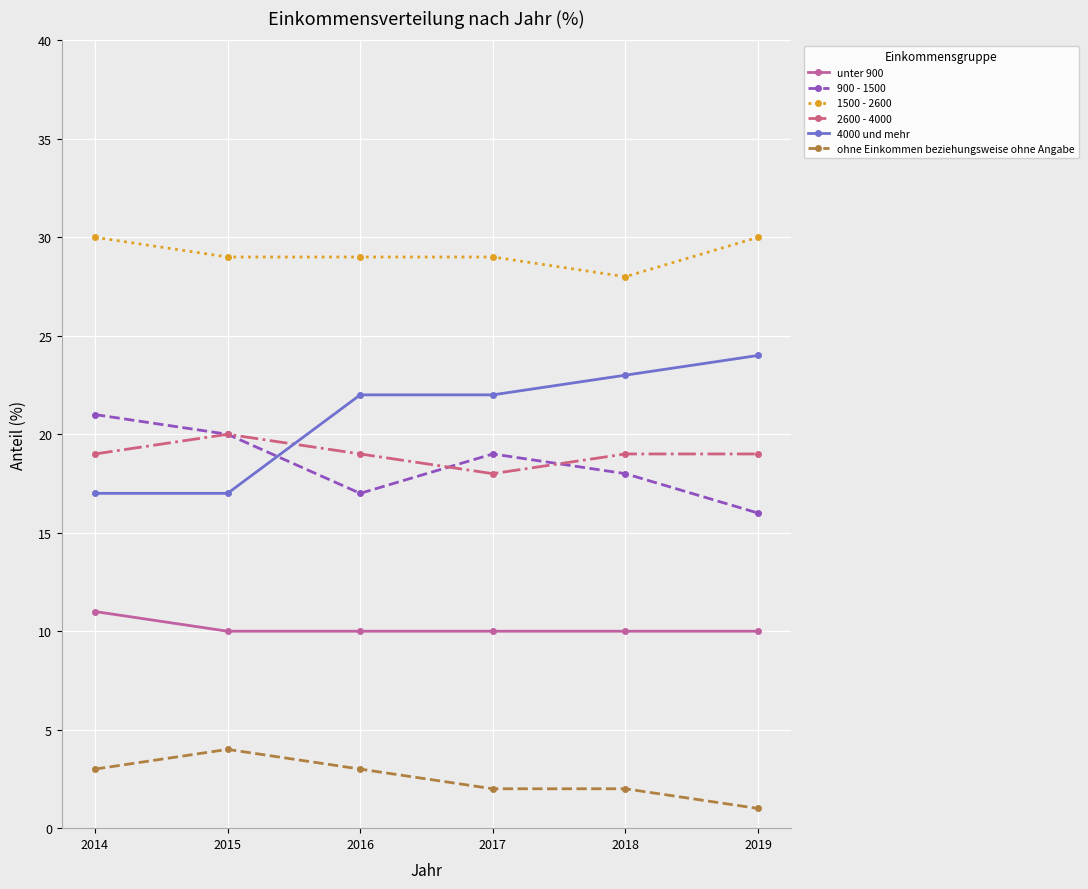

What are all the series names shown in the legend?

unter 900, 900 - 1500, 1500 - 2600, 2600 - 4000, 4000 und mehr, ohne Einkommen beziehungsweise ohne Angabe